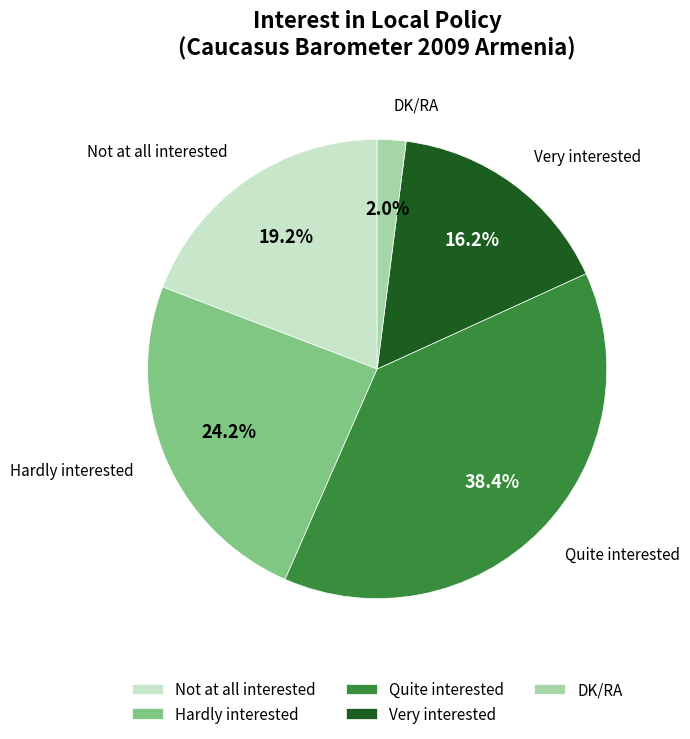

To the nearest percent, what portion does Very interested represent?

16%